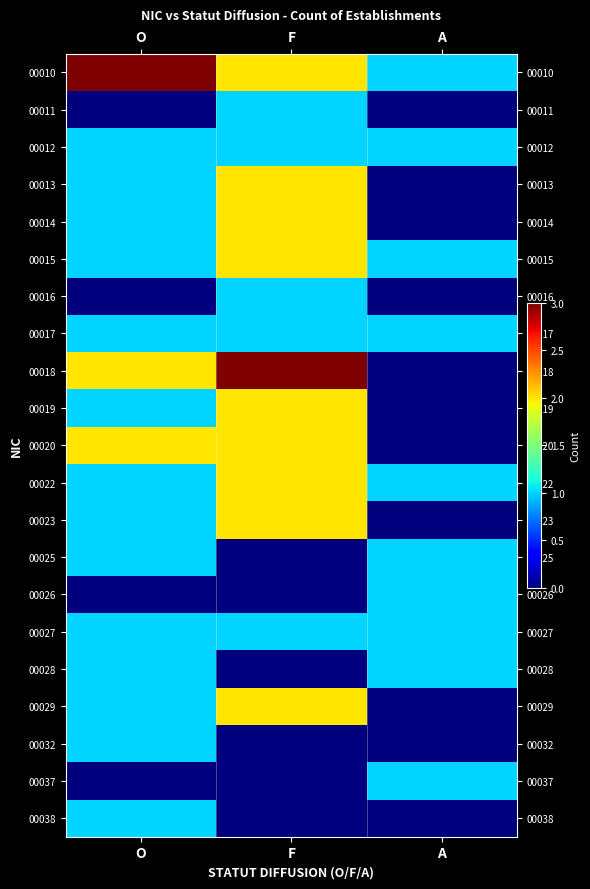

Reading right to left, what are all the values shown in this chart?

00010: A=1	F=2	O=3
00011: A=0	F=1	O=0
00012: A=1	F=1	O=1
00013: A=0	F=2	O=1
00014: A=0	F=2	O=1
00015: A=1	F=2	O=1
00016: A=0	F=1	O=0
00017: A=1	F=1	O=1
00018: A=0	F=3	O=2
00019: A=0	F=2	O=1
00020: A=0	F=2	O=2
00022: A=1	F=2	O=1
00023: A=0	F=2	O=1
00025: A=1	F=0	O=1
00026: A=1	F=0	O=0
00027: A=1	F=1	O=1
00028: A=1	F=0	O=1
00029: A=0	F=2	O=1
00032: A=0	F=0	O=1
00037: A=1	F=0	O=0
00038: A=0	F=0	O=1